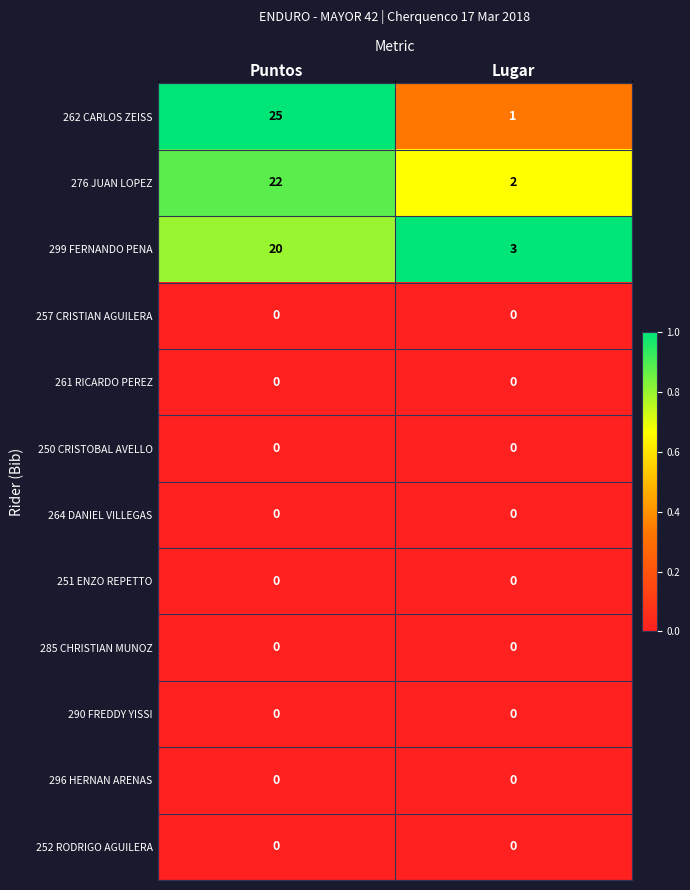

Reading left to right, transcribe all the data shown in this chart.

262 CARLOS ZEISS: 25	1
276 JUAN LOPEZ: 22	2
299 FERNANDO PENA: 20	3
257 CRISTIAN AGUILERA: 0	0
261 RICARDO PEREZ: 0	0
250 CRISTOBAL AVELLO: 0	0
264 DANIEL VILLEGAS: 0	0
251 ENZO REPETTO: 0	0
285 CHRISTIAN MUNOZ: 0	0
290 FREDDY YISSI: 0	0
296 HERNAN ARENAS: 0	0
252 RODRIGO AGUILERA: 0	0